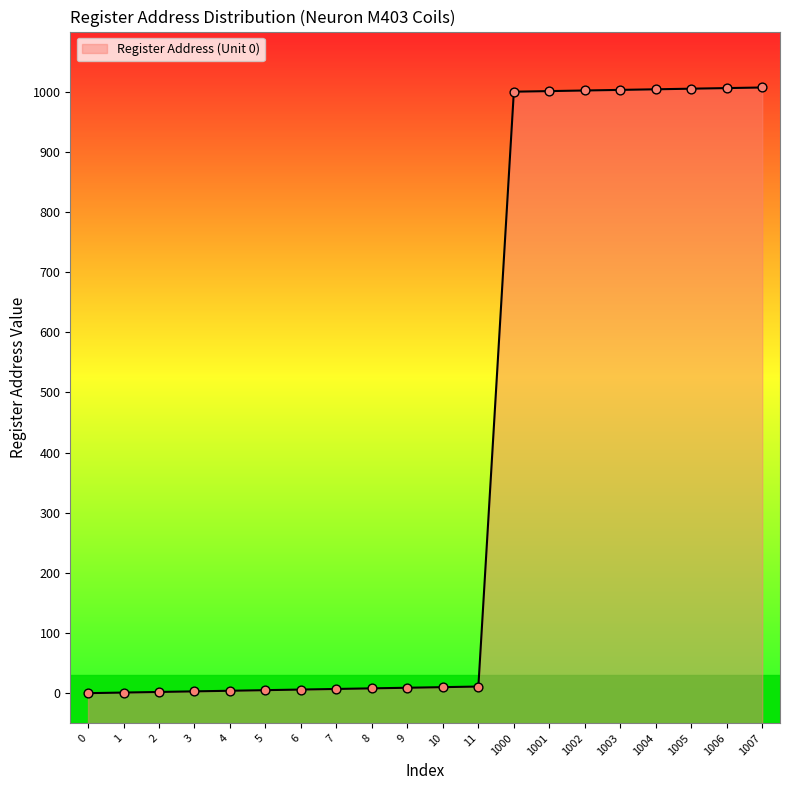

What is the change in value from 11 to 1004?

+993